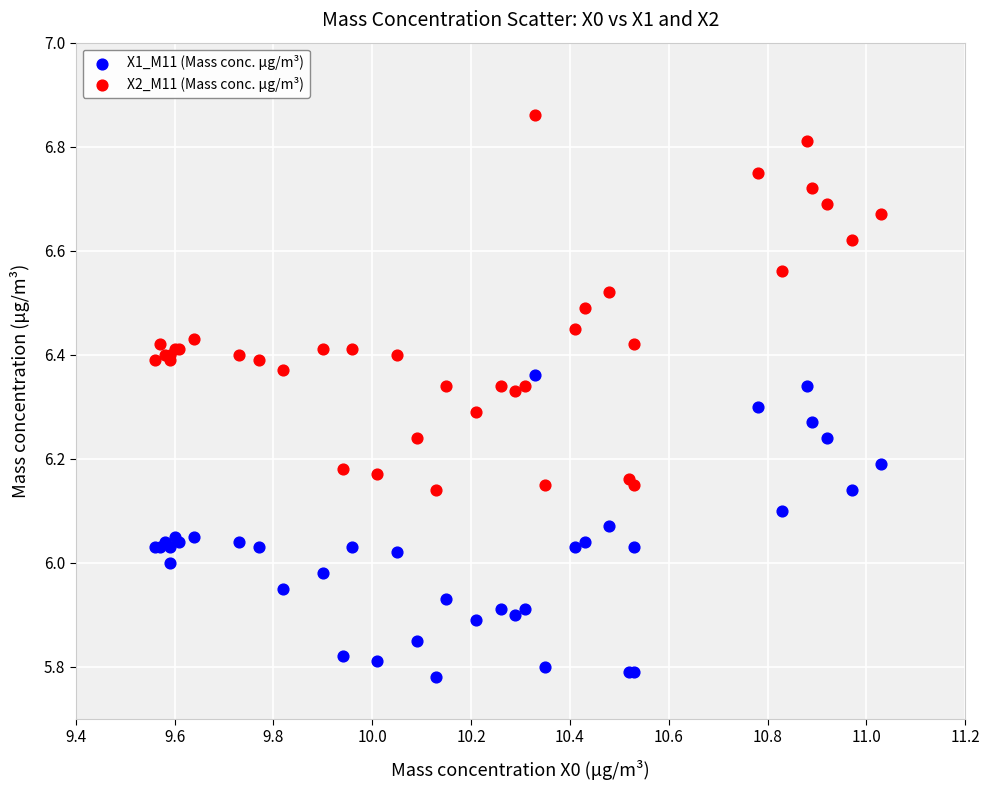

What are all the series names shown in the legend?

X1_M11 (Mass conc. μg/m³), X2_M11 (Mass conc. μg/m³)